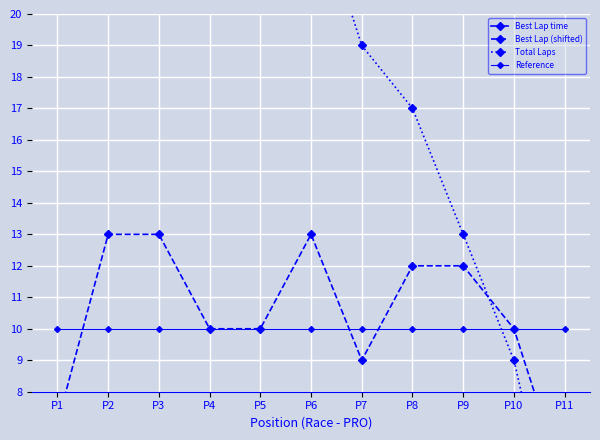

The Best Lap (shifted) series shows 16.9 at P4. True or false?

False